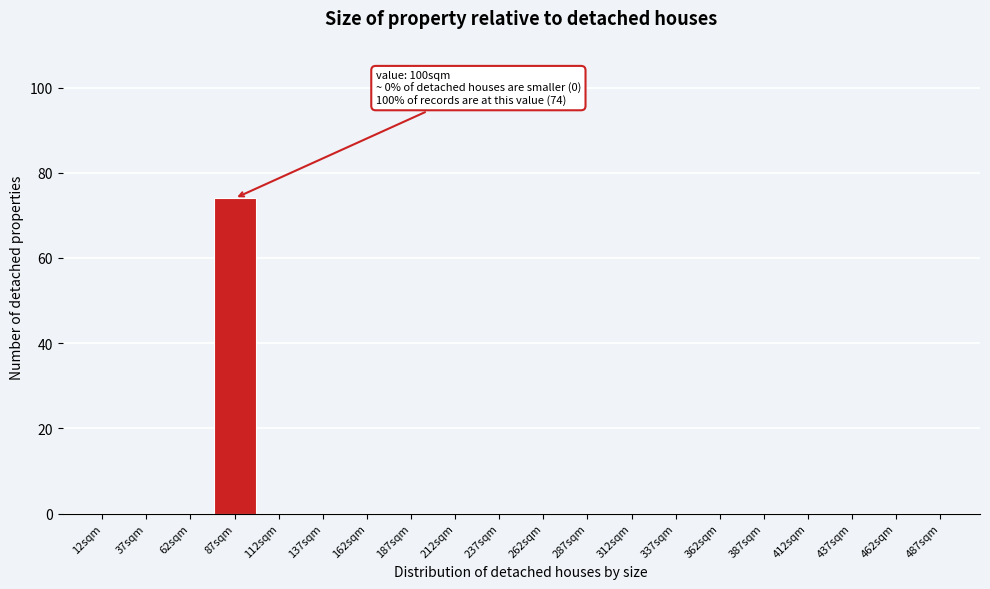

Reading right to left, what are all the values shown in this chart?

487sqm=0	462sqm=0	437sqm=0	412sqm=0	387sqm=0	362sqm=0	337sqm=0	312sqm=0	287sqm=0	262sqm=0	237sqm=0	212sqm=0	187sqm=0	162sqm=0	137sqm=0	112sqm=0	87sqm=74	62sqm=0	37sqm=0	12sqm=0